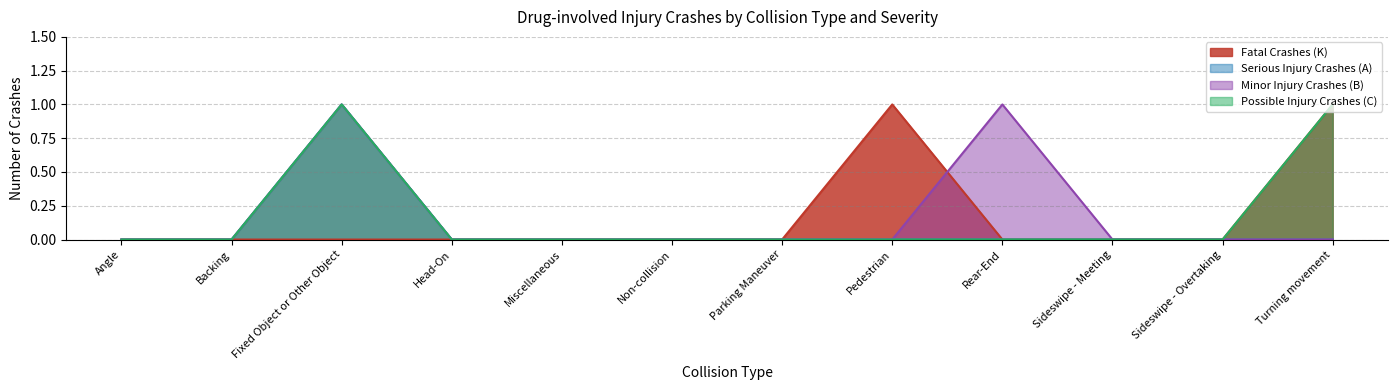

Reading left to right, transcribe all the data shown in this chart.

Fatal Crashes (K): 0	0	0	0	0	0	0	1	0	0	0	1
Serious Injury Crashes (A): 0	0	1	0	0	0	0	0	0	0	0	0
Minor Injury Crashes (B): 0	0	1	0	0	0	0	0	1	0	0	0
Possible Injury Crashes (C): 0	0	1	0	0	0	0	0	0	0	0	1